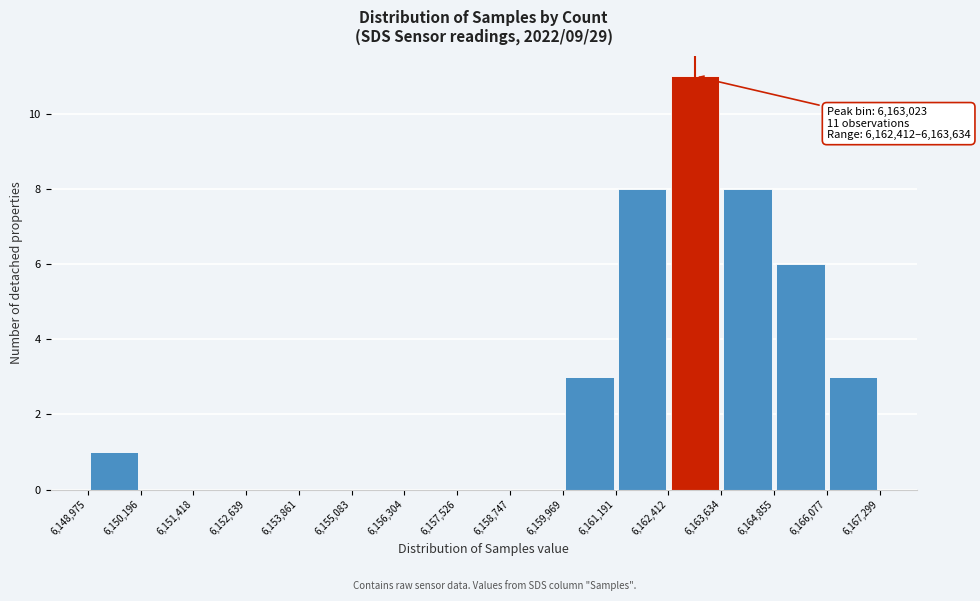

Which range on the x-axis has the tallest bar?

6,162,412 to 6,163,634